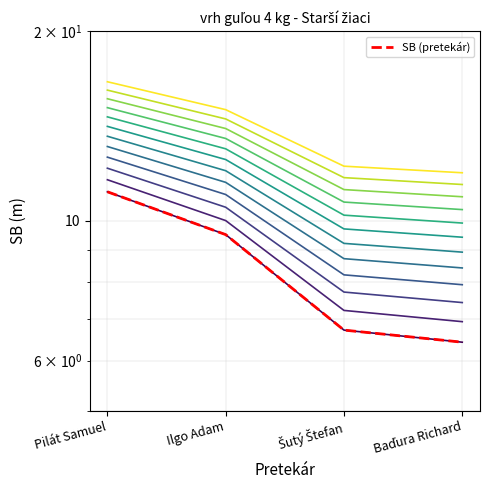

What is the smallest value displayed?

6.4